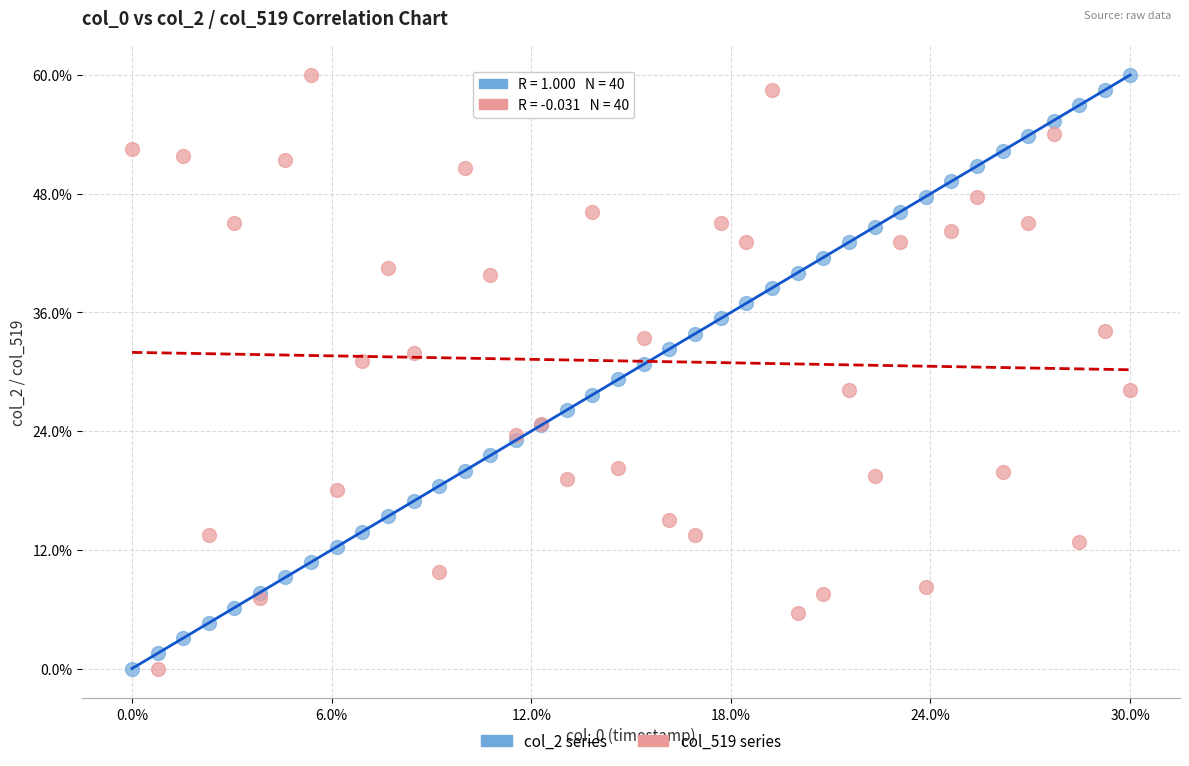

What are all the series names shown in the legend?

col_2 series, col_519 series